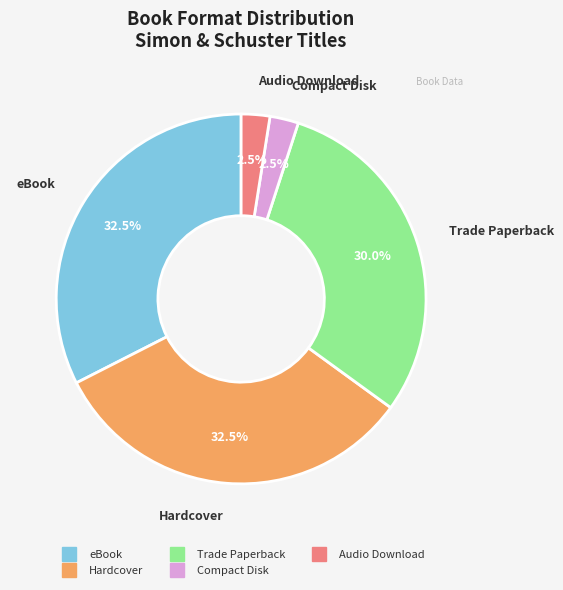

What percentage do Audio Download and Compact Disk together represent?

5.0%